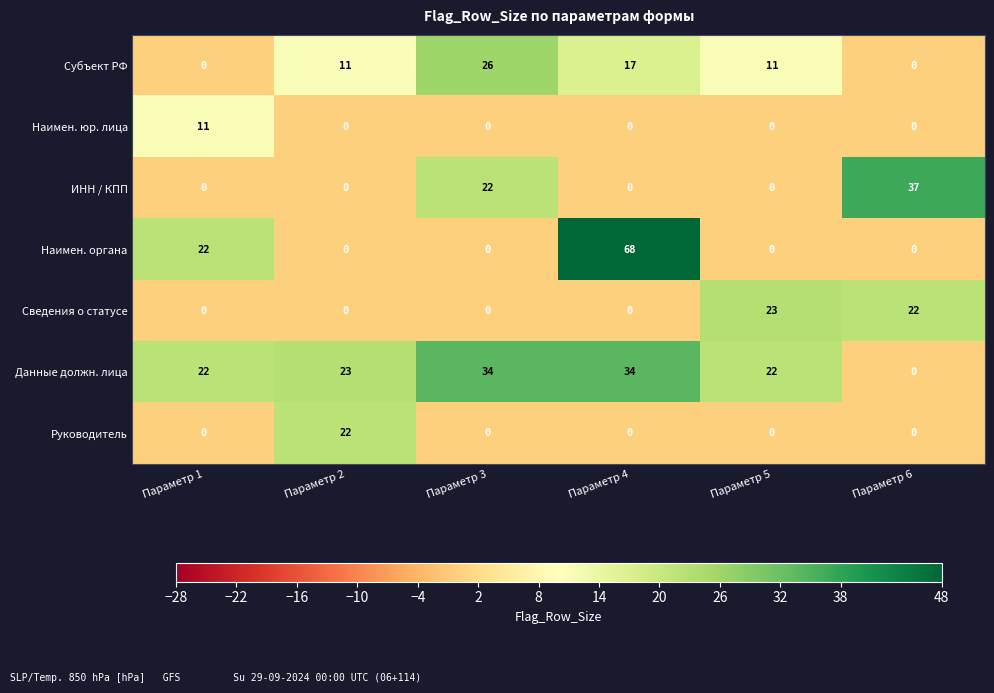

Rank the series by their maximum value, from highest to lowest.

Наимен. органа, ИНН / КПП, Данные должн. лица, Субъект РФ, Сведения о статусе, Руководитель, Наимен. юр. лица